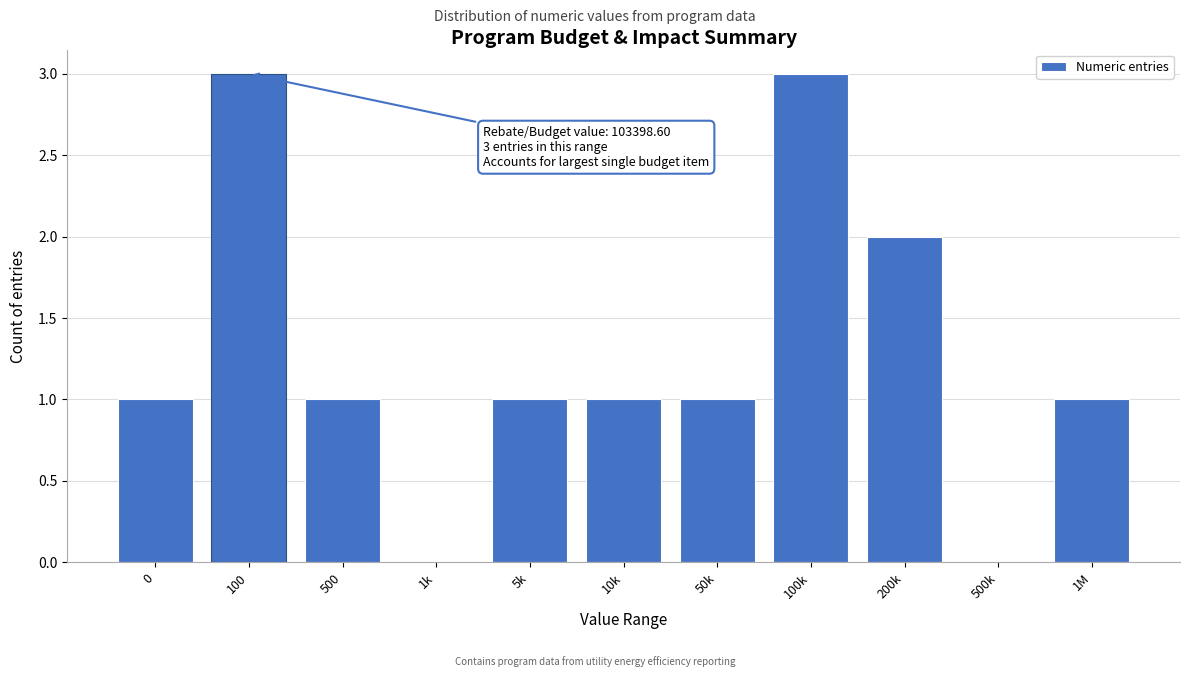

Reading left to right, list all the values displayed in this chart.

0=1	100=3	500=1	1k=0	5k=1	10k=1	50k=1	100k=3	200k=2	500k=0	1M=1